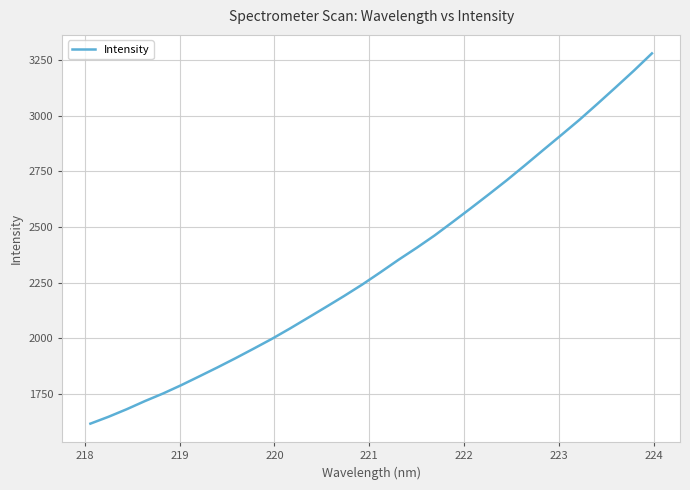

What is the difference between the maximum and minimum values?

1663.4